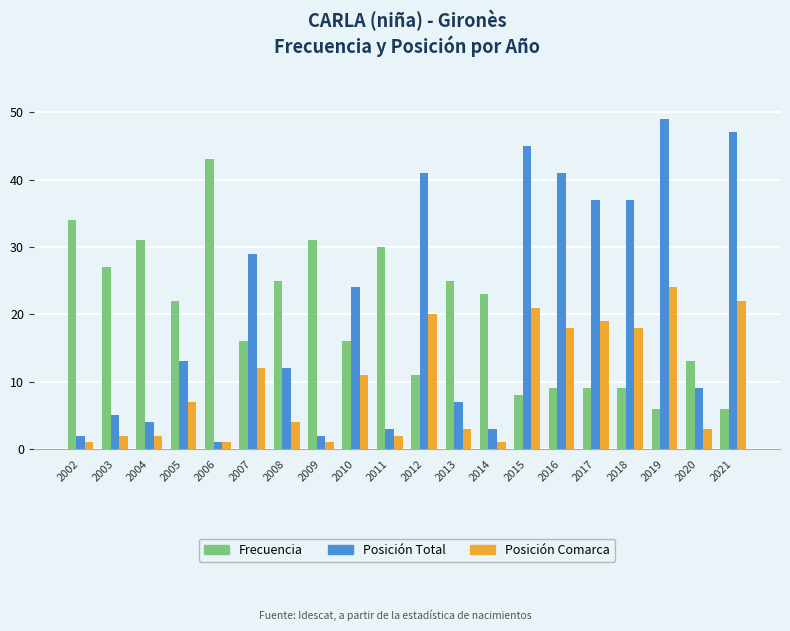

Reading left to right, extract all data points from this chart.

Frecuencia: 2002=34	2003=27	2004=31	2005=22	2006=43	2007=16	2008=25	2009=31	2010=16	2011=30	2012=11	2013=25	2014=23	2015=8	2016=9	2017=9	2018=9	2019=6	2020=13	2021=6
Posición Total: 2002=2	2003=5	2004=4	2005=13	2006=1	2007=29	2008=12	2009=2	2010=24	2011=3	2012=41	2013=7	2014=3	2015=45	2016=41	2017=37	2018=37	2019=49	2020=9	2021=47
Posición Comarca: 2002=1	2003=2	2004=2	2005=7	2006=1	2007=12	2008=4	2009=1	2010=11	2011=2	2012=20	2013=3	2014=1	2015=21	2016=18	2017=19	2018=18	2019=24	2020=3	2021=22